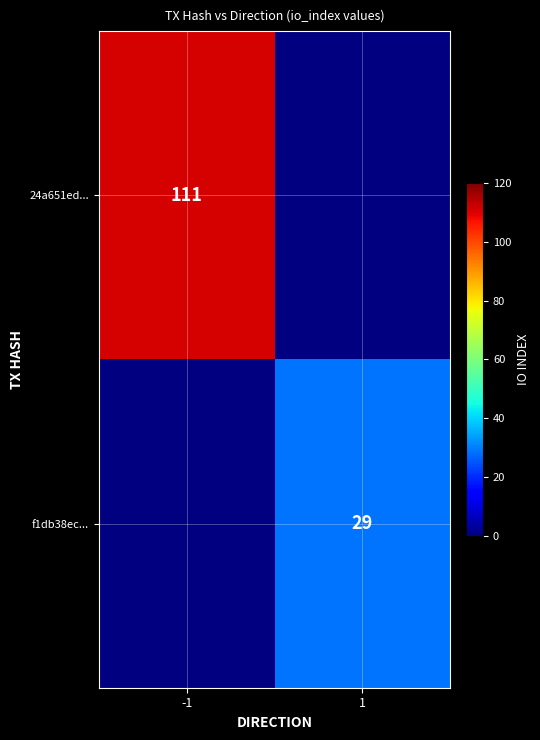

The value of 24a651ed... at -1 is 111. True or false?

True